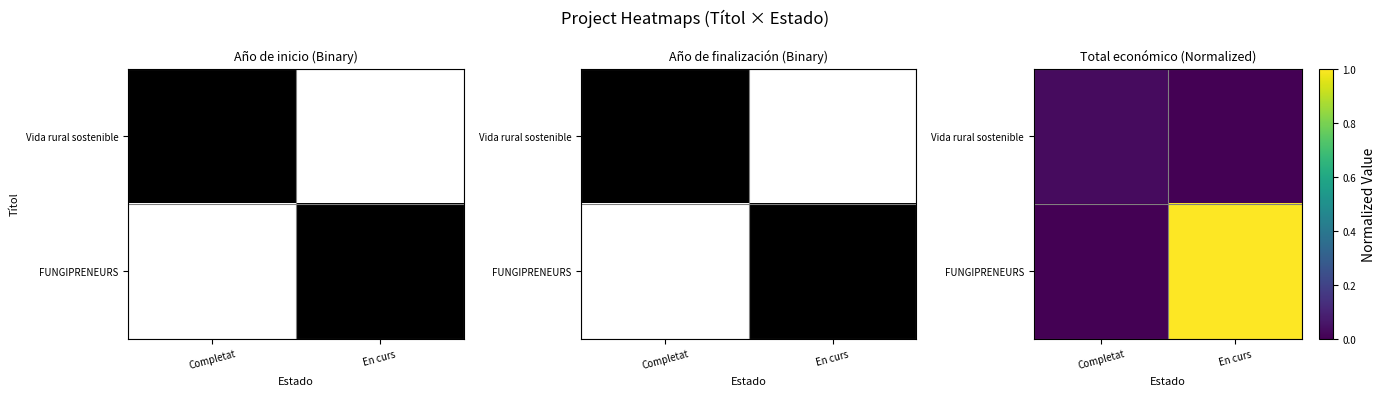

What is the difference between the highest and lowest values at En curs?

1.0